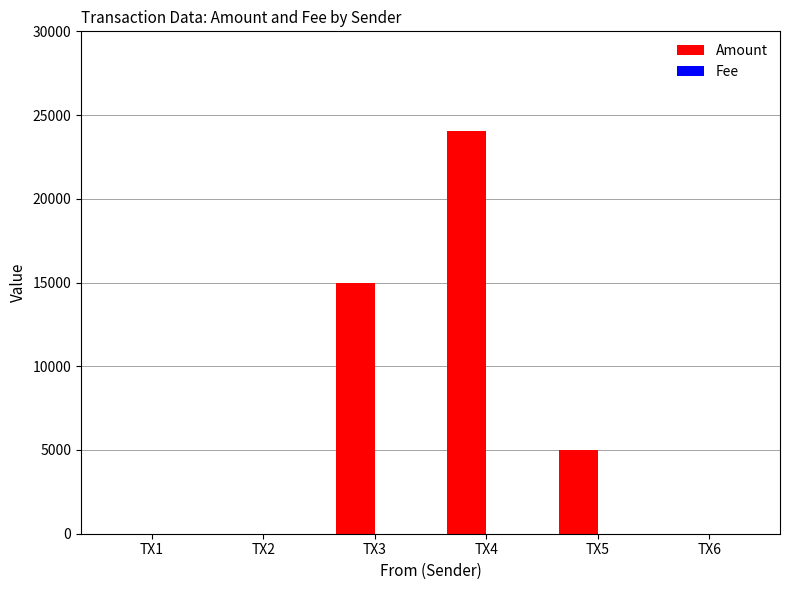

How many groups of bars are there?

6